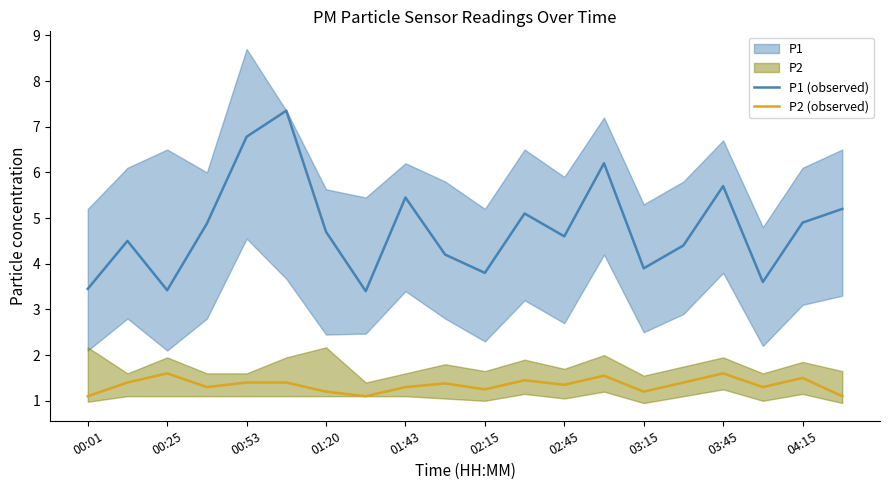

What is the lowest value of the P2 (observed) series?

1.1